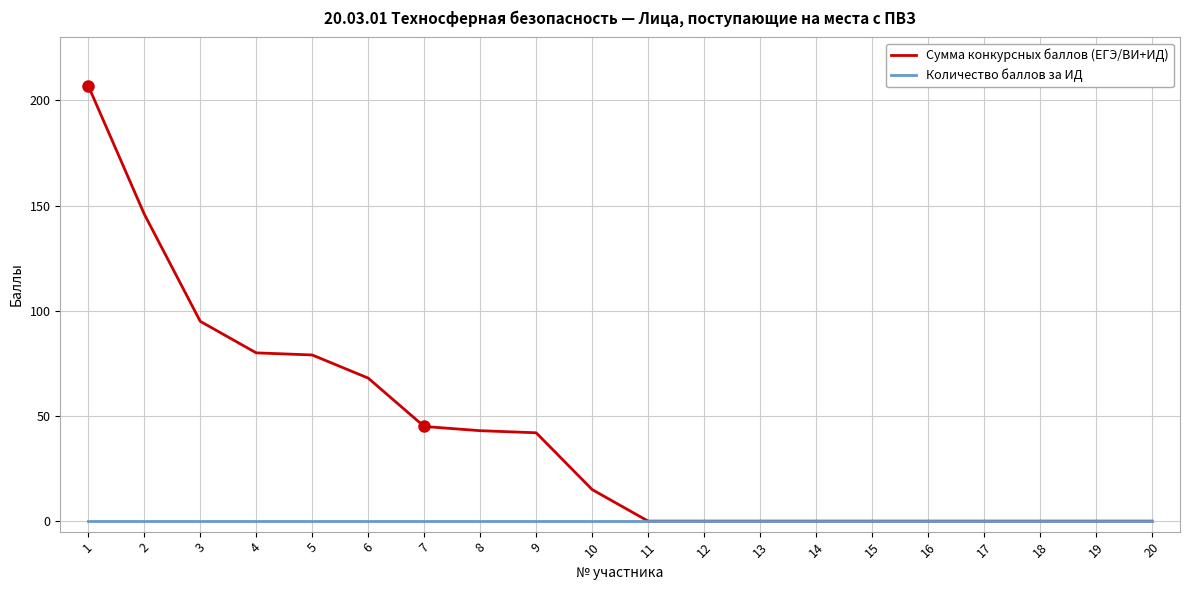

The value of Сумма конкурсных баллов (ЕГЭ/ВИ+ИД) at 1 is 207. True or false?

True